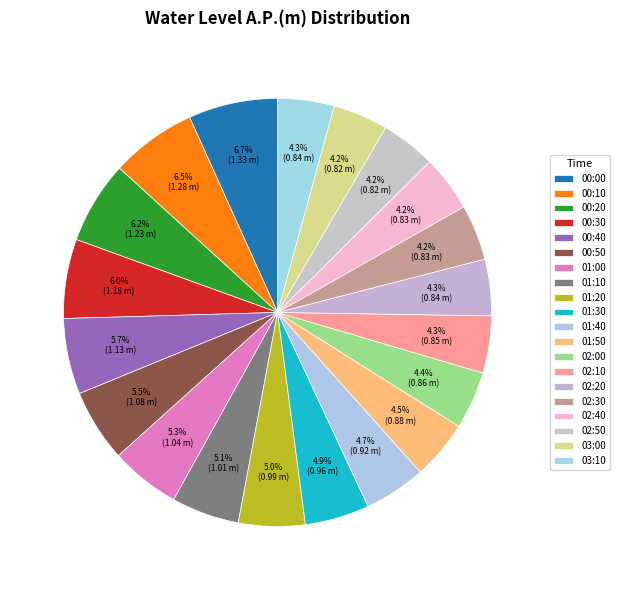

Which slice is the largest?

00:00